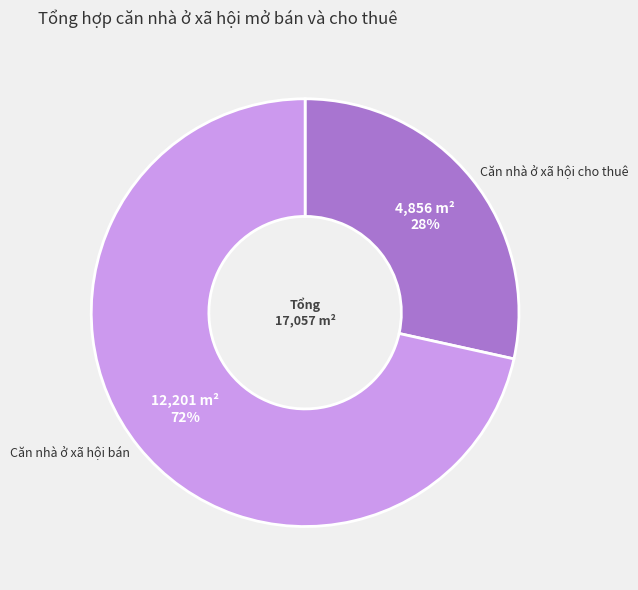

How many segments does this pie chart have?

2